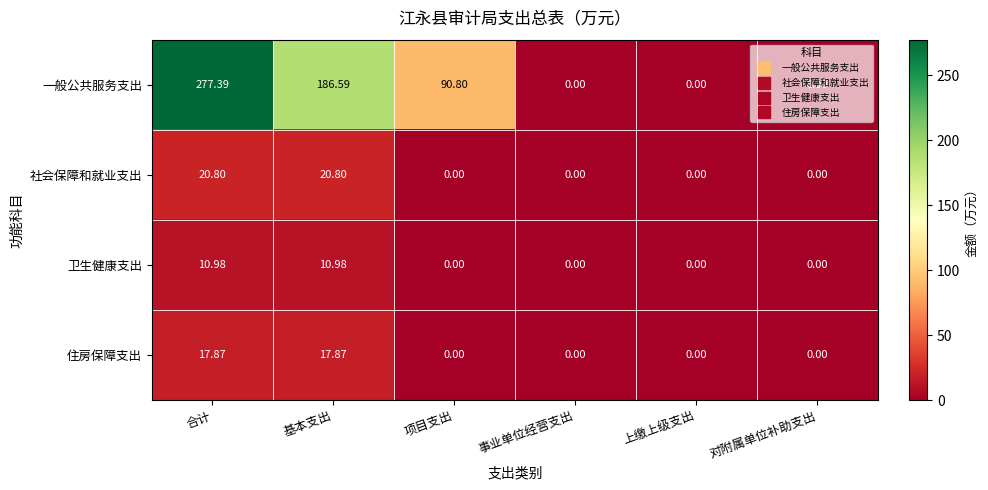

List the series in order of their peak value, highest first.

一般公共服务支出, 社会保障和就业支出, 住房保障支出, 卫生健康支出